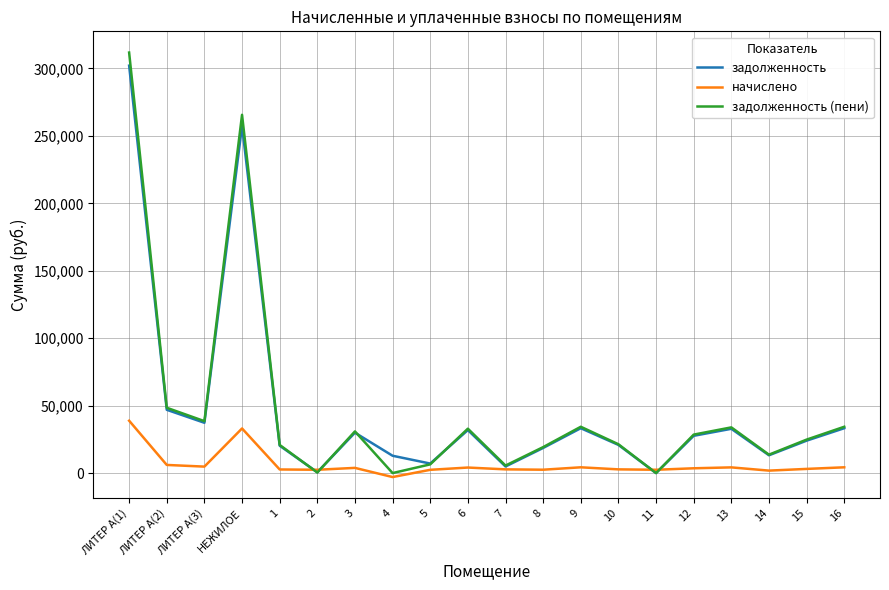

At which label does начислено reach its peak?

ЛИТЕР А(1)